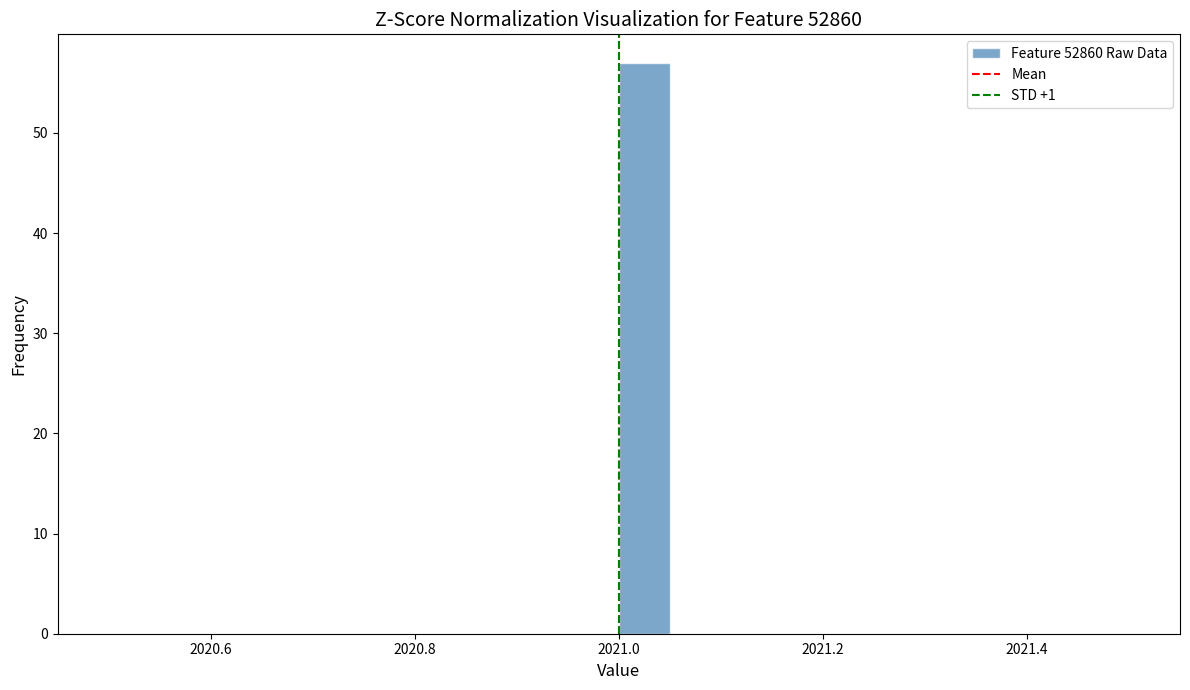

Around what value on the x-axis is the tallest bar? Give the approximate position of its centre, as read against the axis.

2021.02